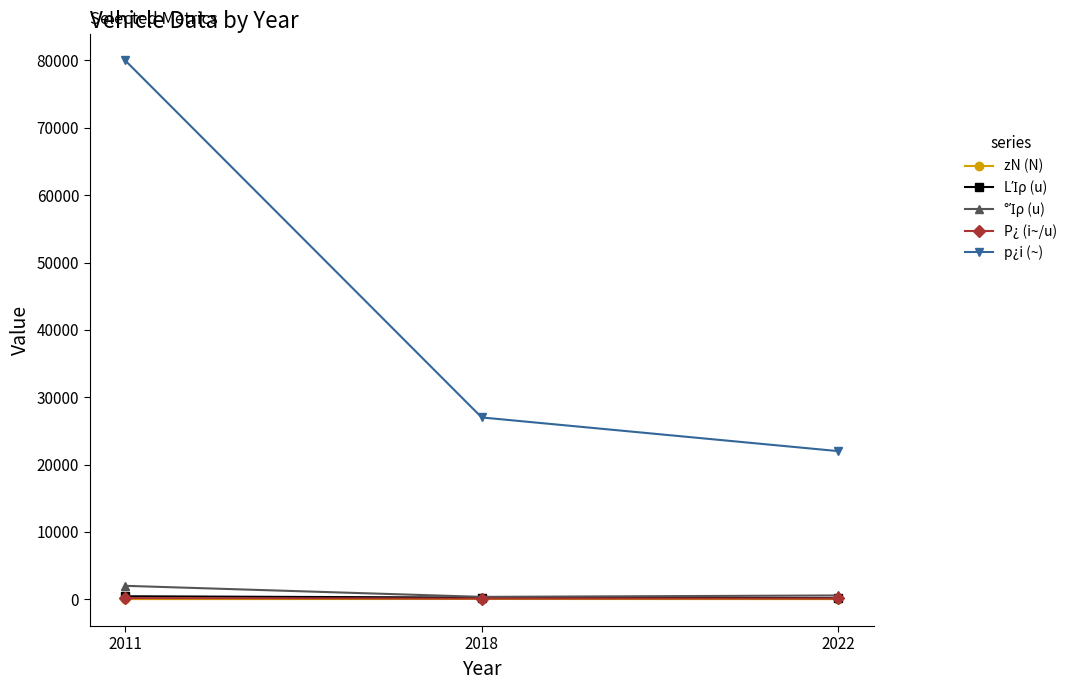

What is the difference between the maximum and second lowest values in the P¿ (i~/u) series?

52.1